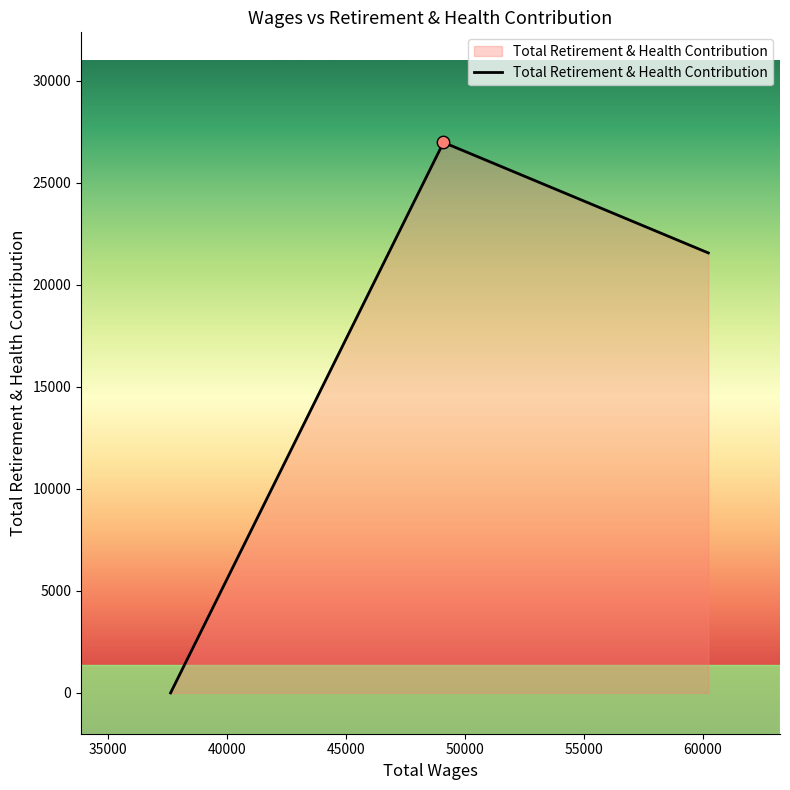

What is the difference between the second highest and minimum values?

21553